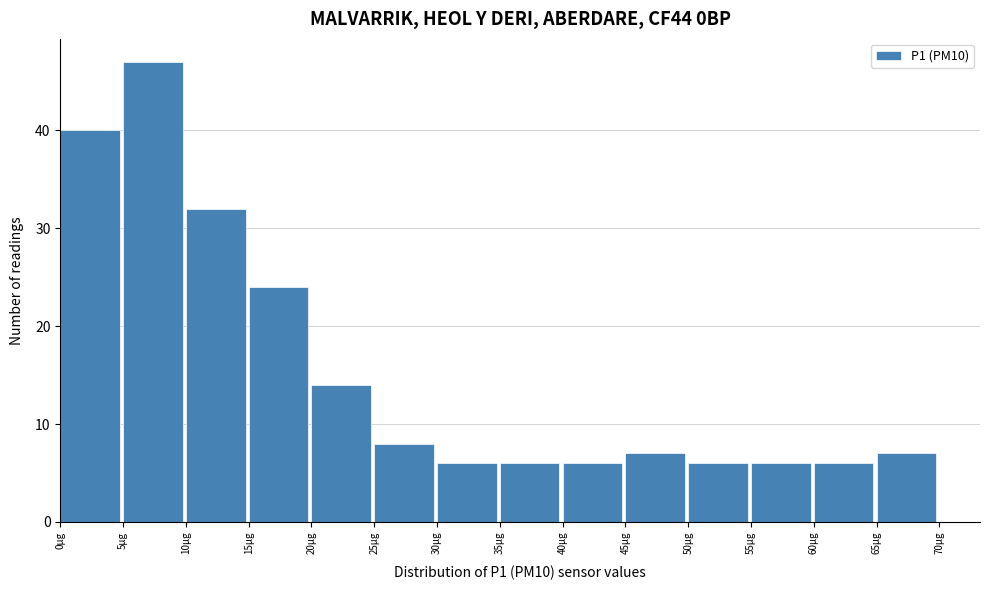

What is the height of the bar covering 40 to 45 on the x-axis? The values are not printed on the chart, so give them approximately, as read against the axis.

6